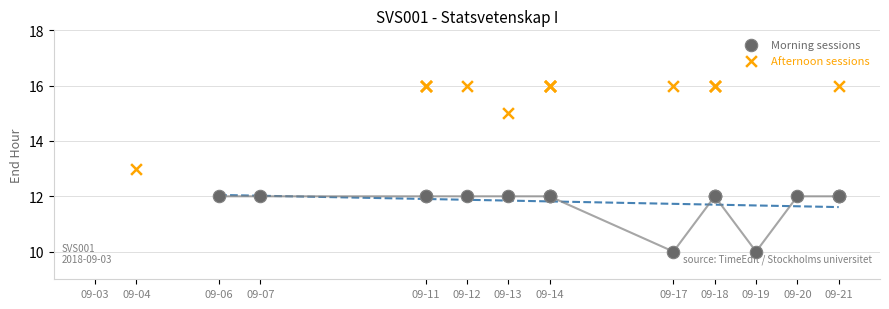

What are all the series names shown in the legend?

Morning sessions, Afternoon sessions